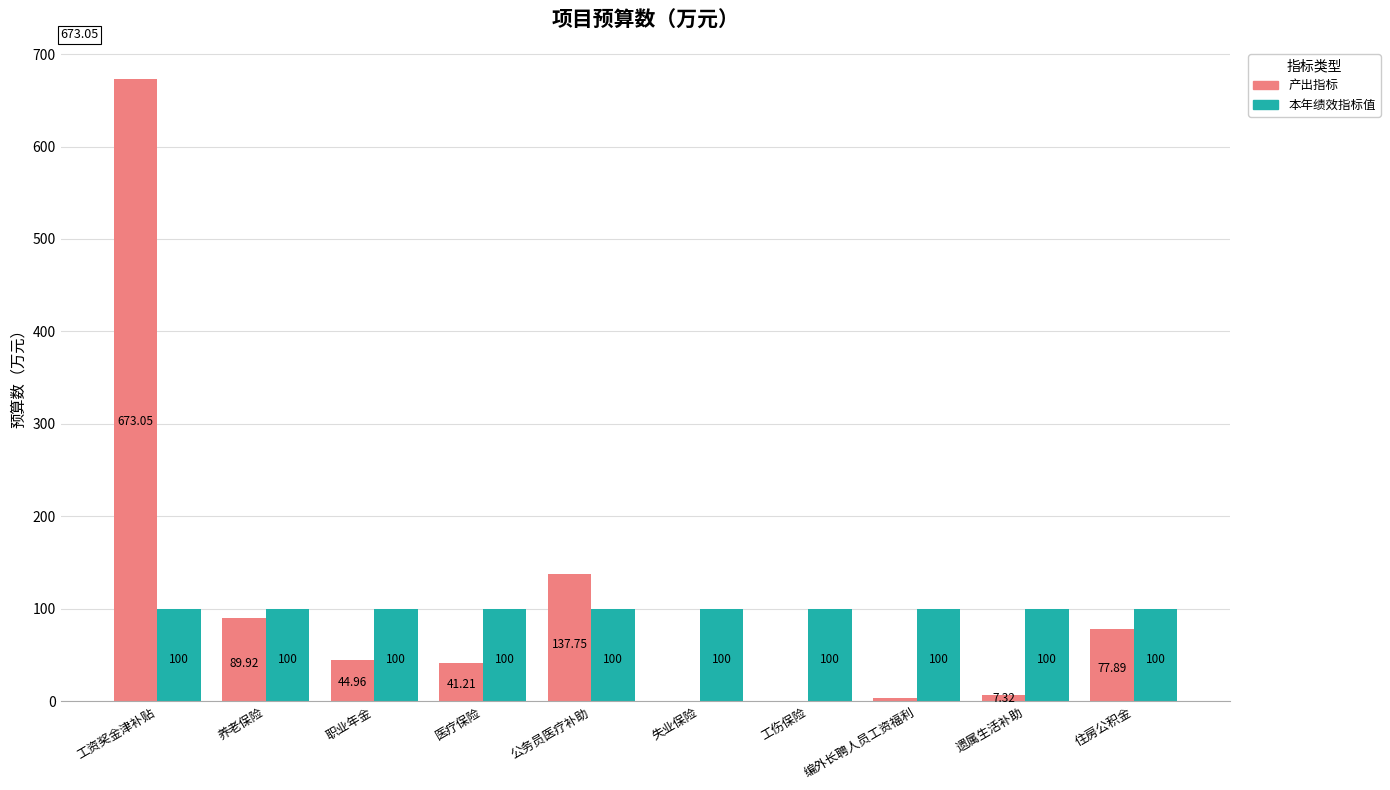

Which category has the highest value across all series?

工资奖金津补贴